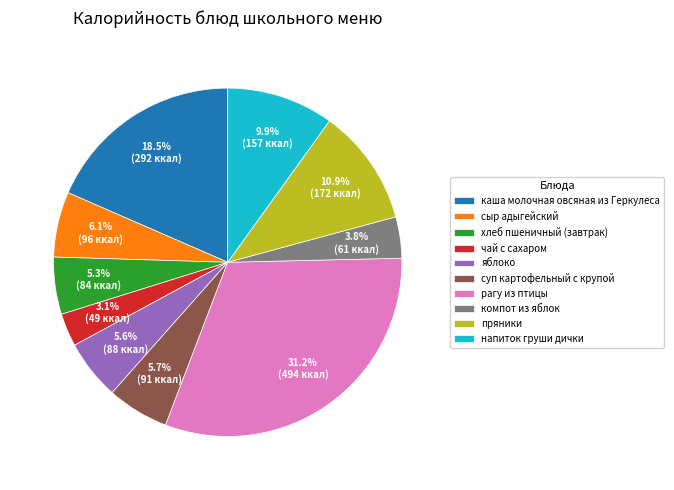

Combined, do напиток груши дички and каша молочная овсяная из Геркулеса account for over 50%?

No